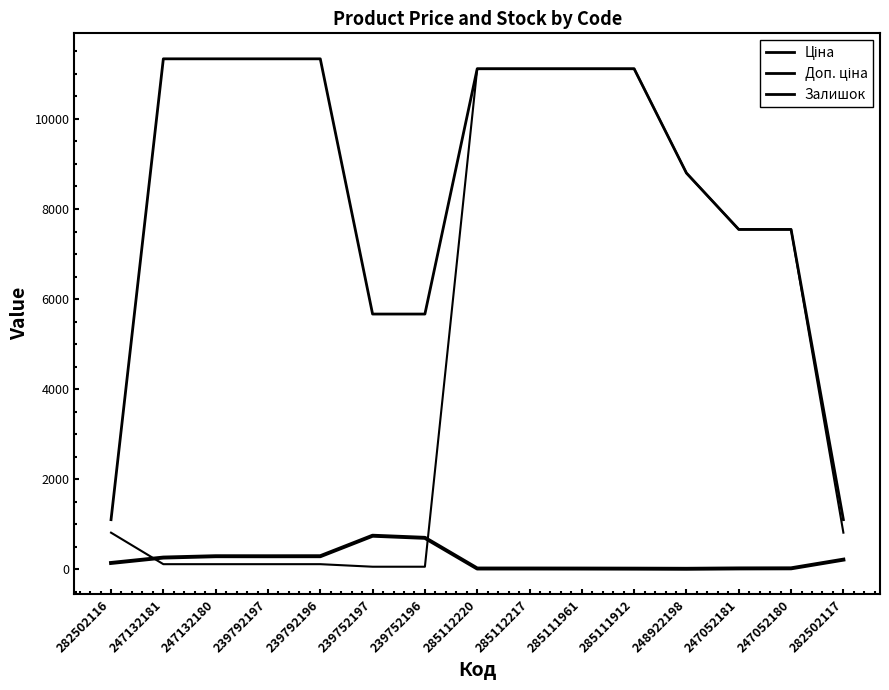

True or false: Доп. ціна has more than 1 interior local peaks.

False